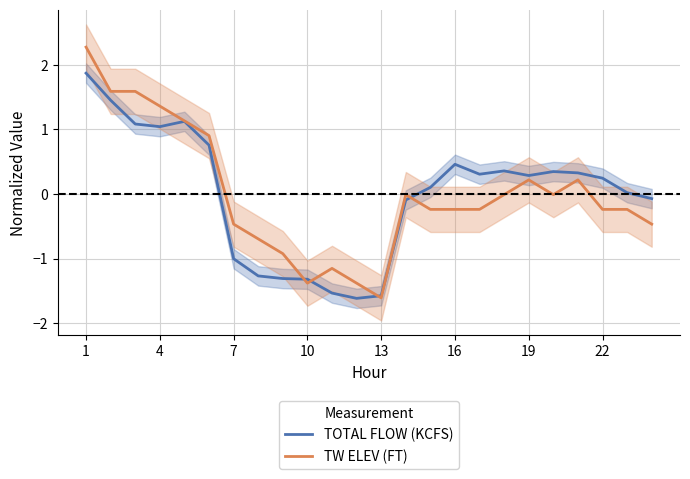

What is the lowest value of the TW ELEV (FT) series?

-1.6